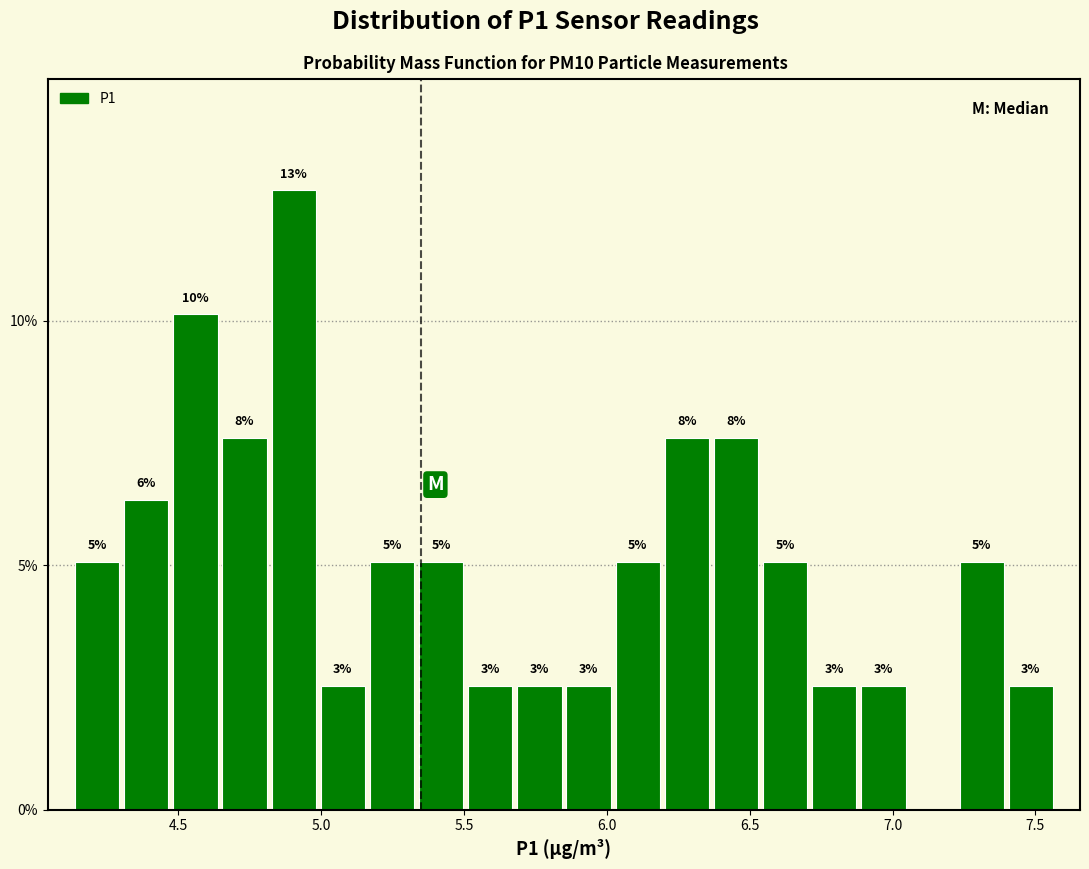

Around what value on the x-axis is the tallest bar? Give the approximate position of its centre, as read against the axis.

4.90